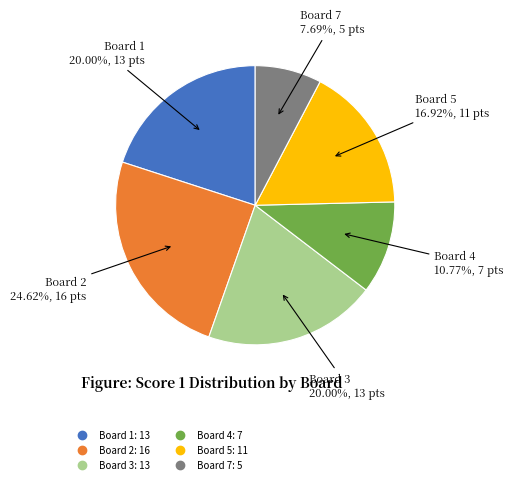

Is there any slice that represents more than half of the pie?

No